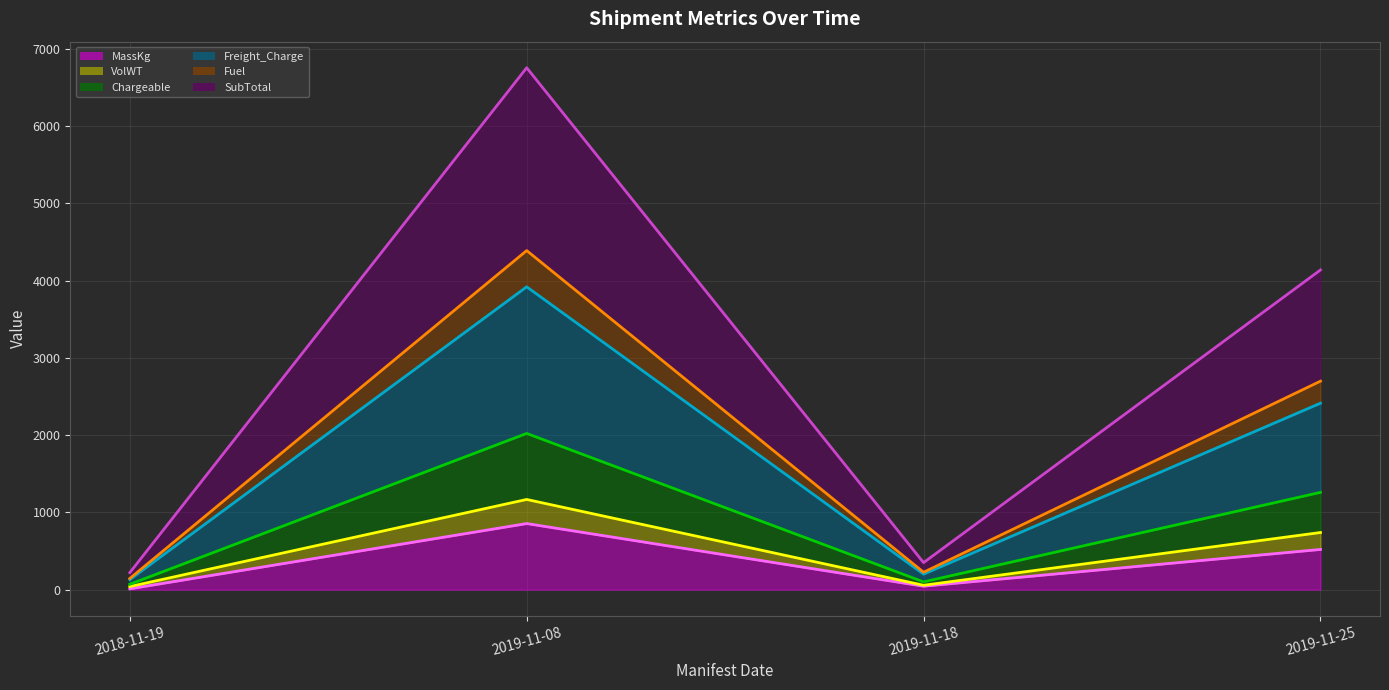

What is the difference between the SubTotal (line) values at 2019-11-08 and 2019-11-18?

6407.1